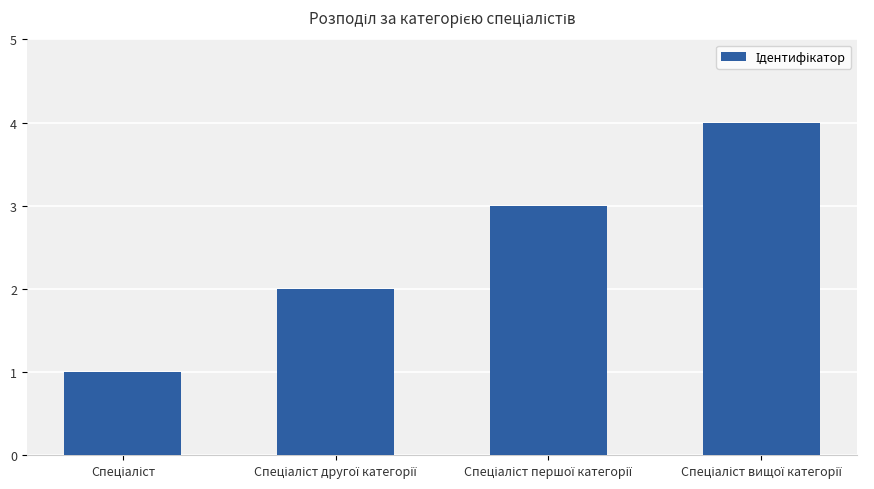

Are the bars horizontal?

No